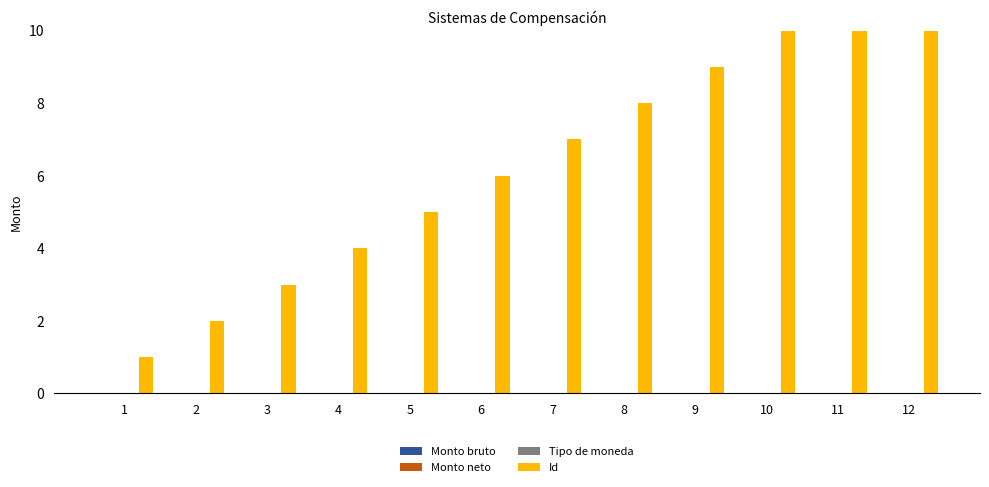

List the series in order of their peak value, lowest first.

Monto bruto, Monto neto, Tipo de moneda, Id